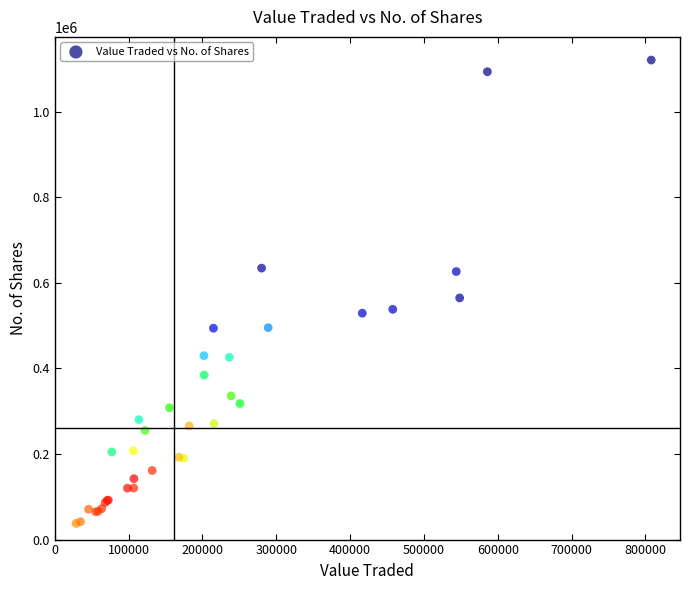

What Y value in the scatter plot is closest to 579275?

564830